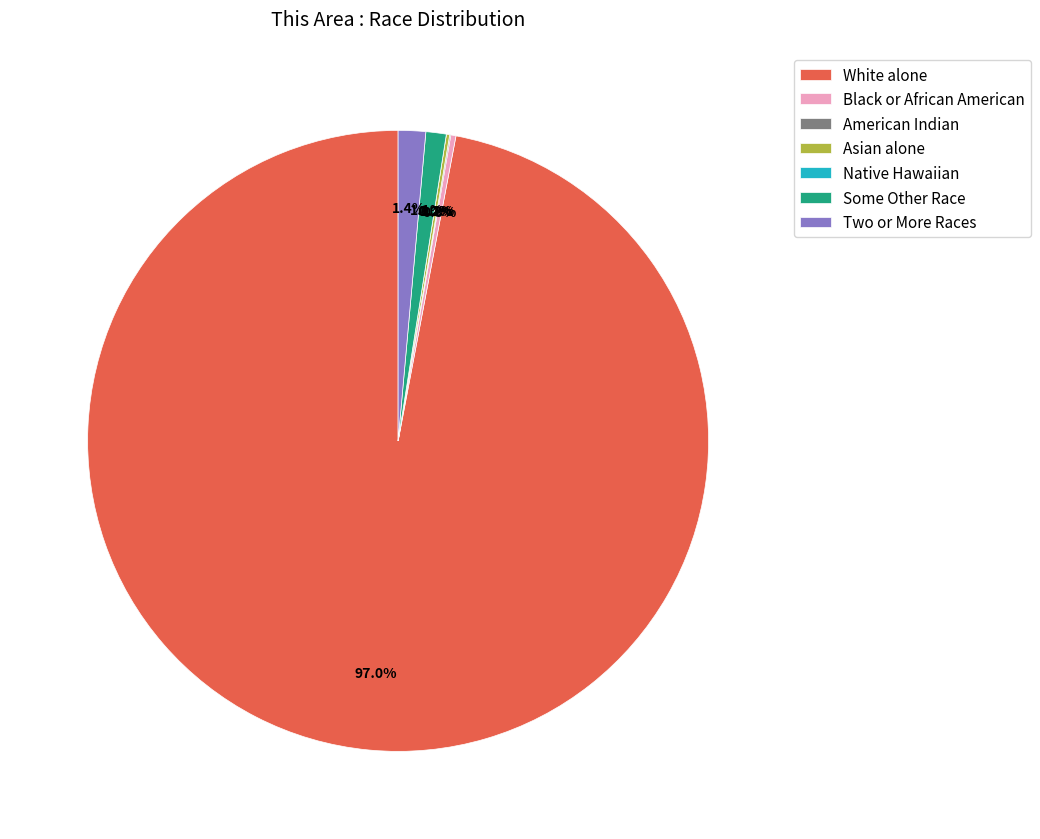

Rank the categories by value from lowest to highest.

Native Hawaiian and Other Pacific Islander, American Indian and Alaska Native, Asian alone, Black or African American alone, Some Other Race alone, Two or More Races, White alone